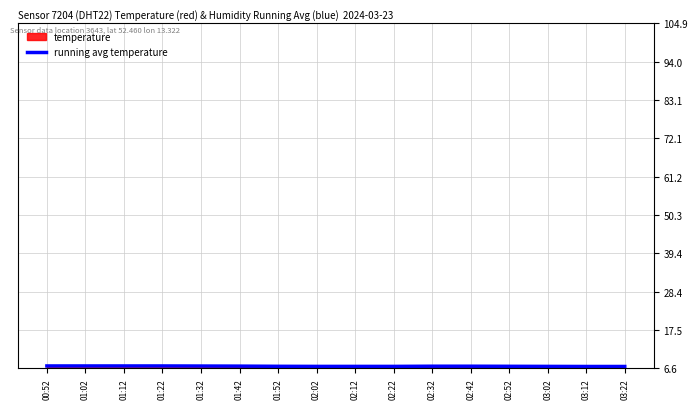

What is the minimum value shown in the chart?

7.1